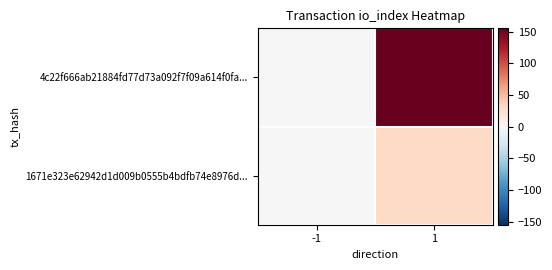

What is the maximum value shown in the chart?

155